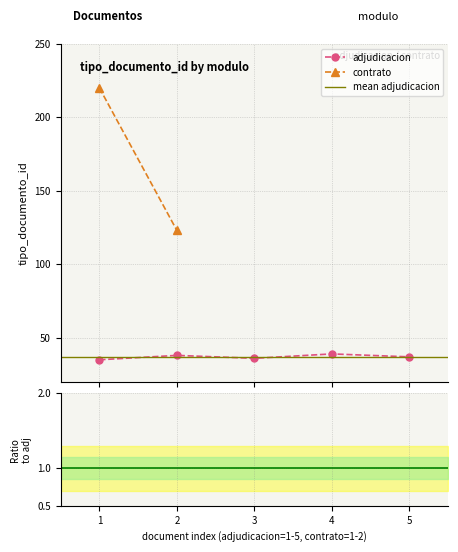

What is the value of the adjudicacion point at the 5th from the left?

37